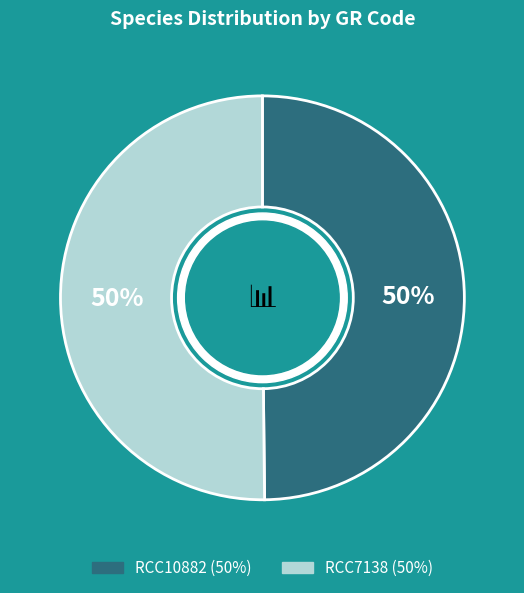

To the nearest percent, what is the combined percentage of RCC10882 and RCC7138?

100%